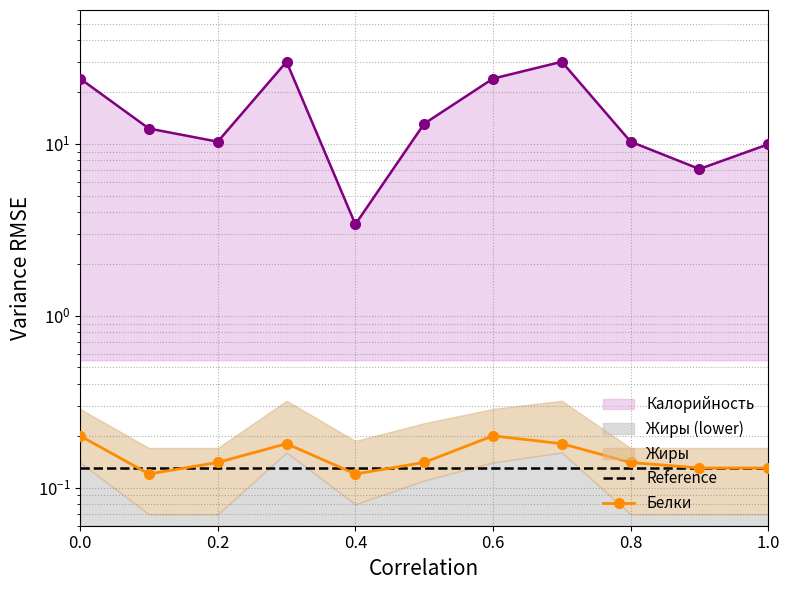

What is the sum of the Reference values at 9 and 0.2?

0.3